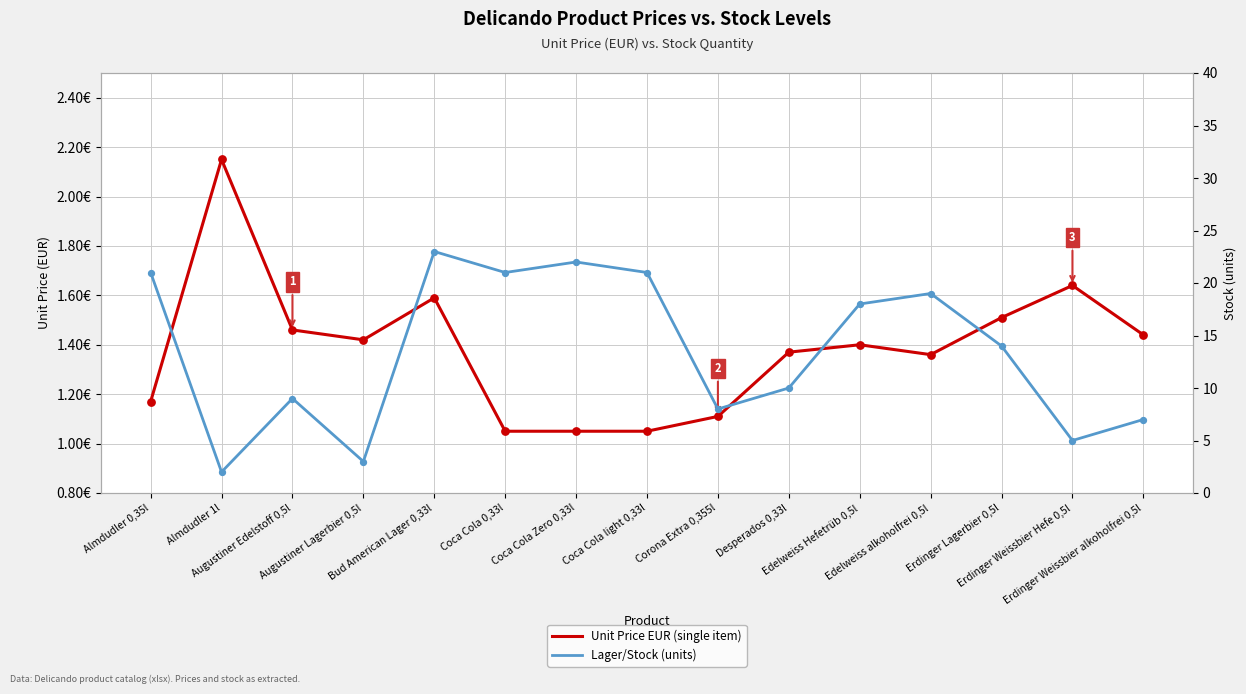

Which series reaches the maximum Y coordinate?

Lager/Stock (units)